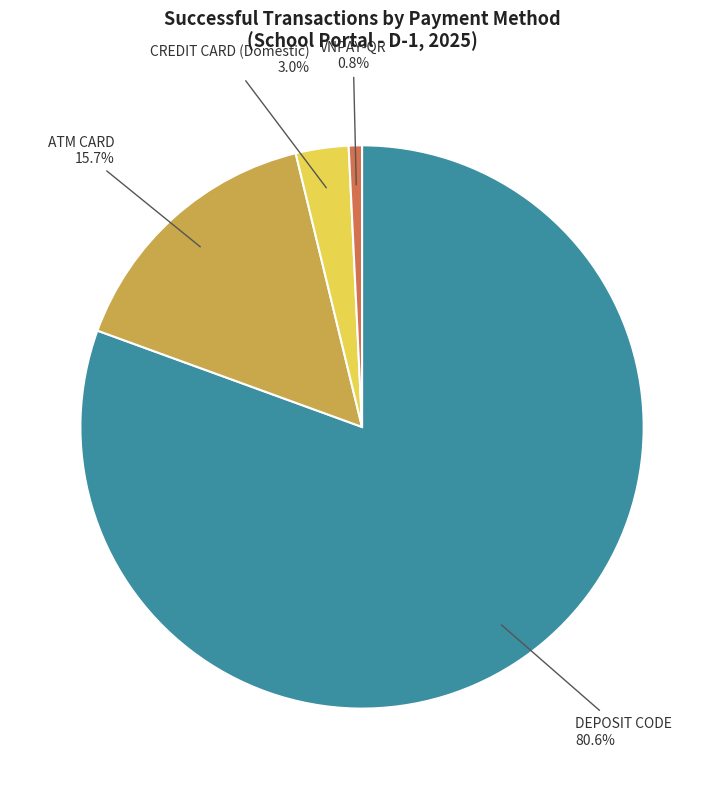

Rank the categories by value from lowest to highest.

VNPAY-QR, CREDIT CARD (Domestic), ATM CARD, DEPOSIT CODE